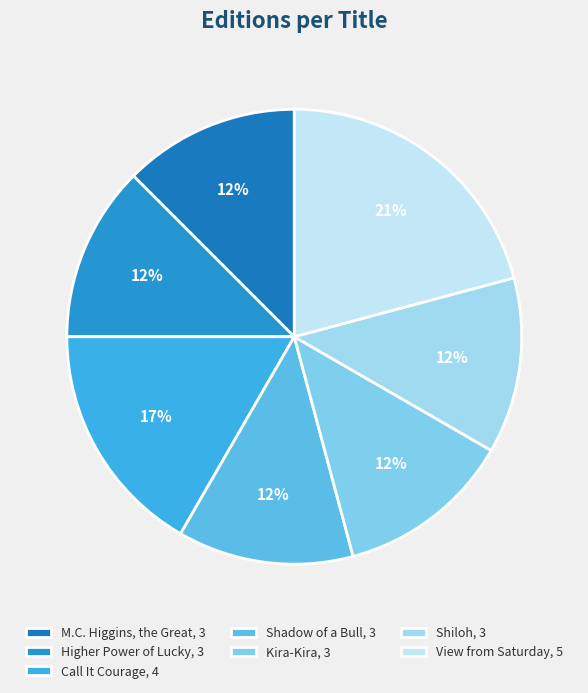

What percentage is the Shiloh slice, to the nearest percent?

12%